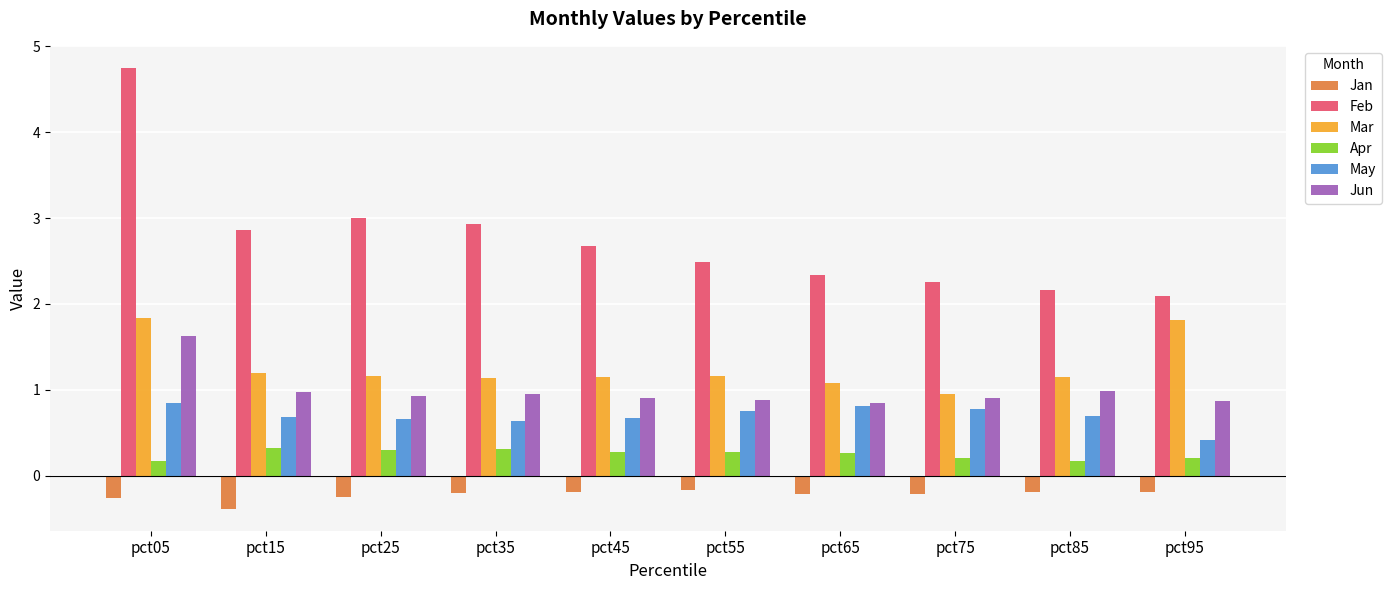

What is the spread (max minus min) of values at pct35?

3.1